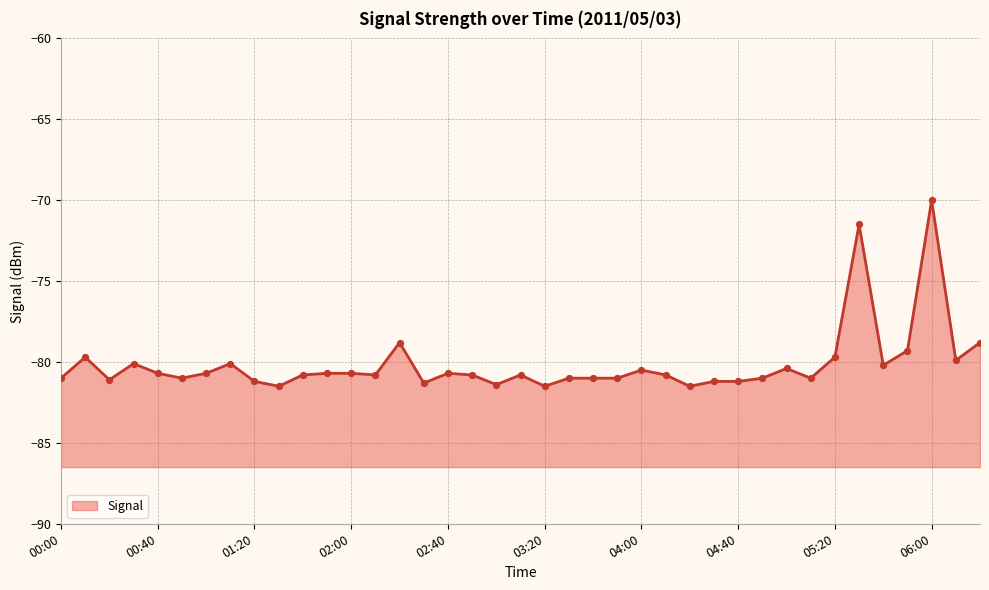

What is the change in value from 02:10 to 02:30?

-0.5